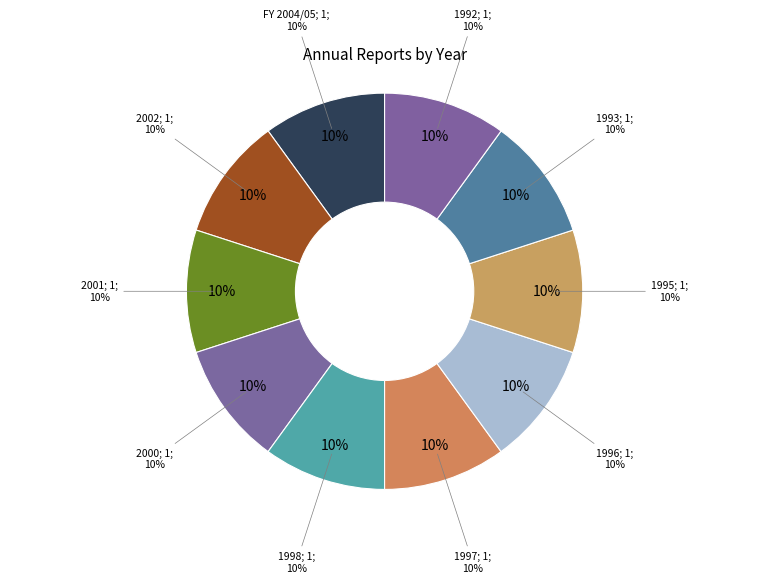

Does Other account for over 50% of the chart?

No